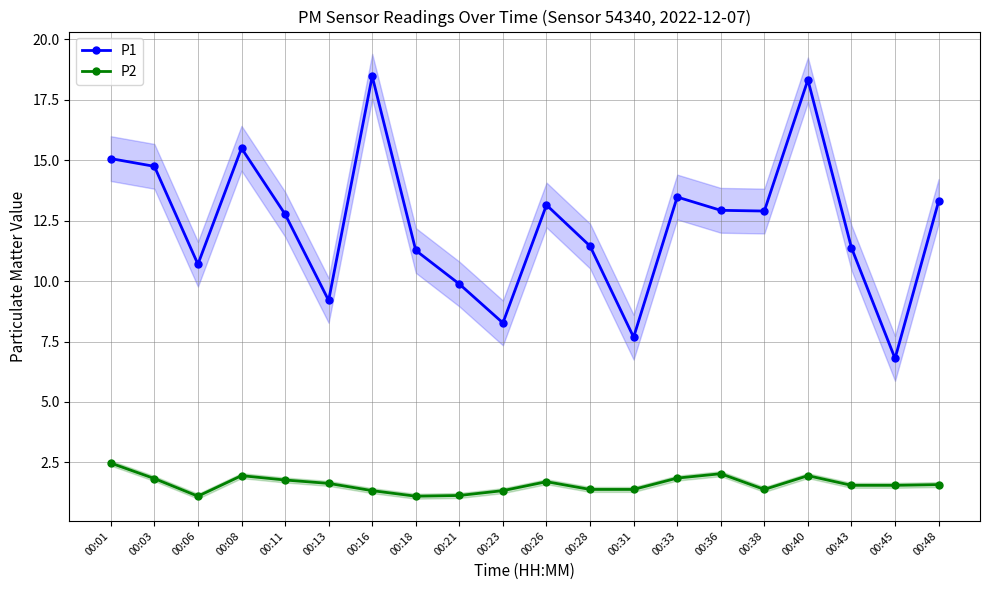

What is the average value of the P2 series?

1.6